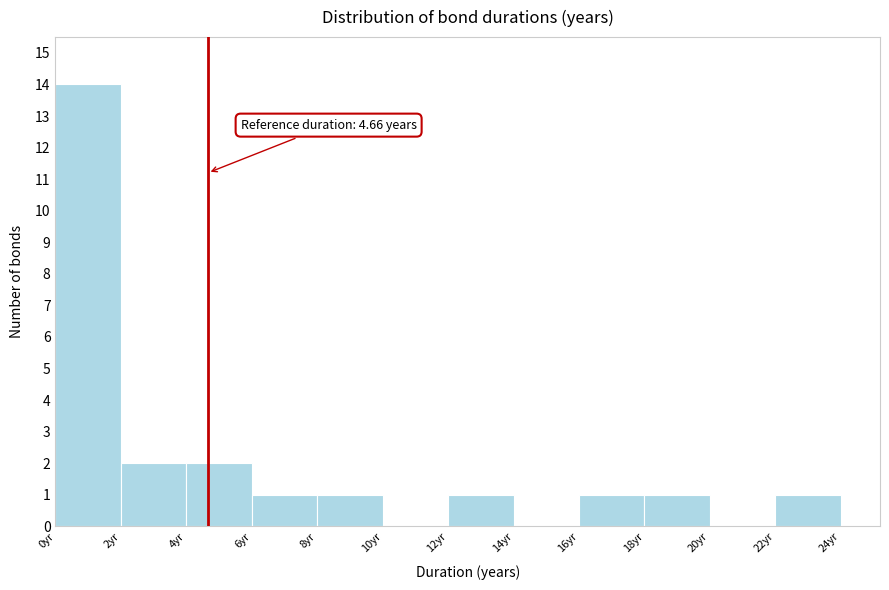

Over which range of the x-axis is the bar tallest?

0 to 2